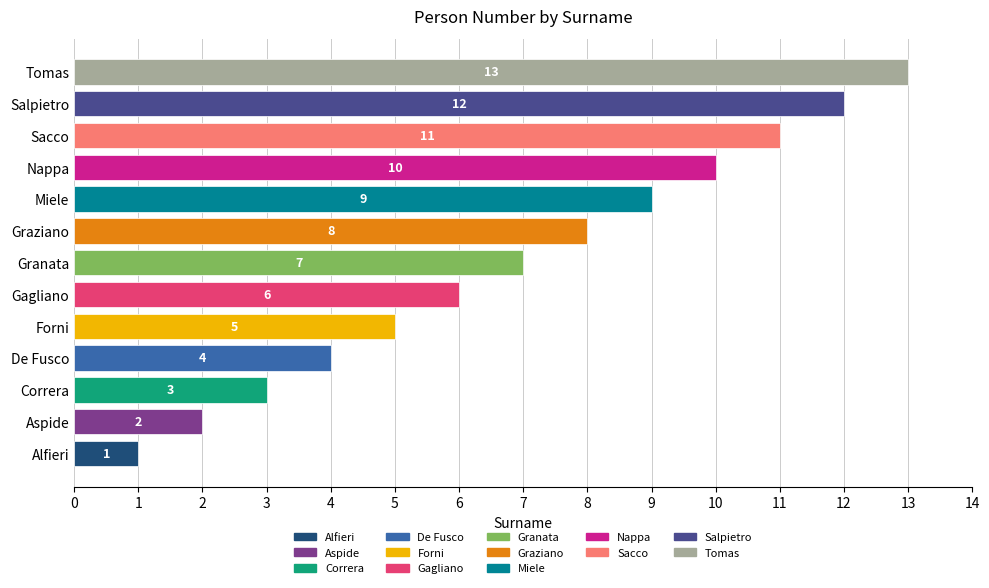

What is the change in value from Correra to Salpietro?

+9